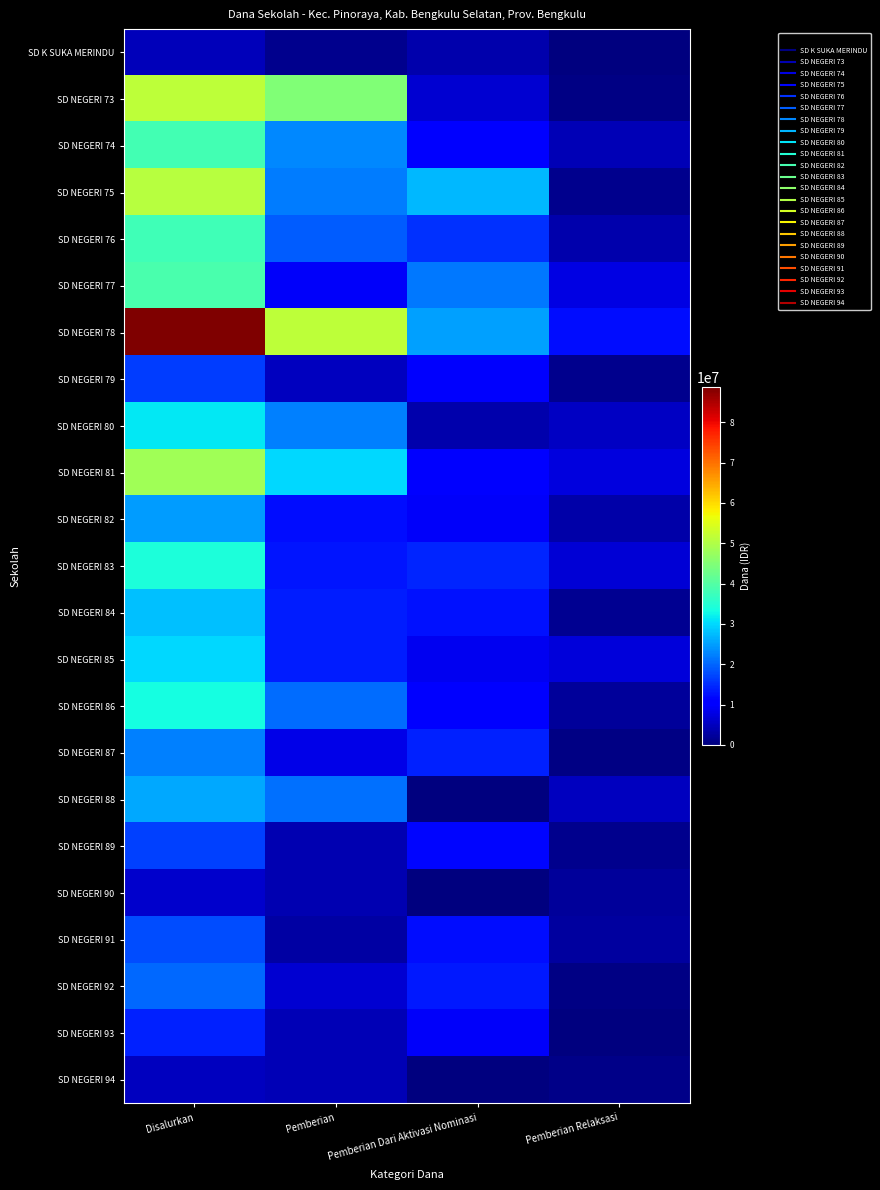

Which series has the largest total across all categories?

SD NEGERI 78